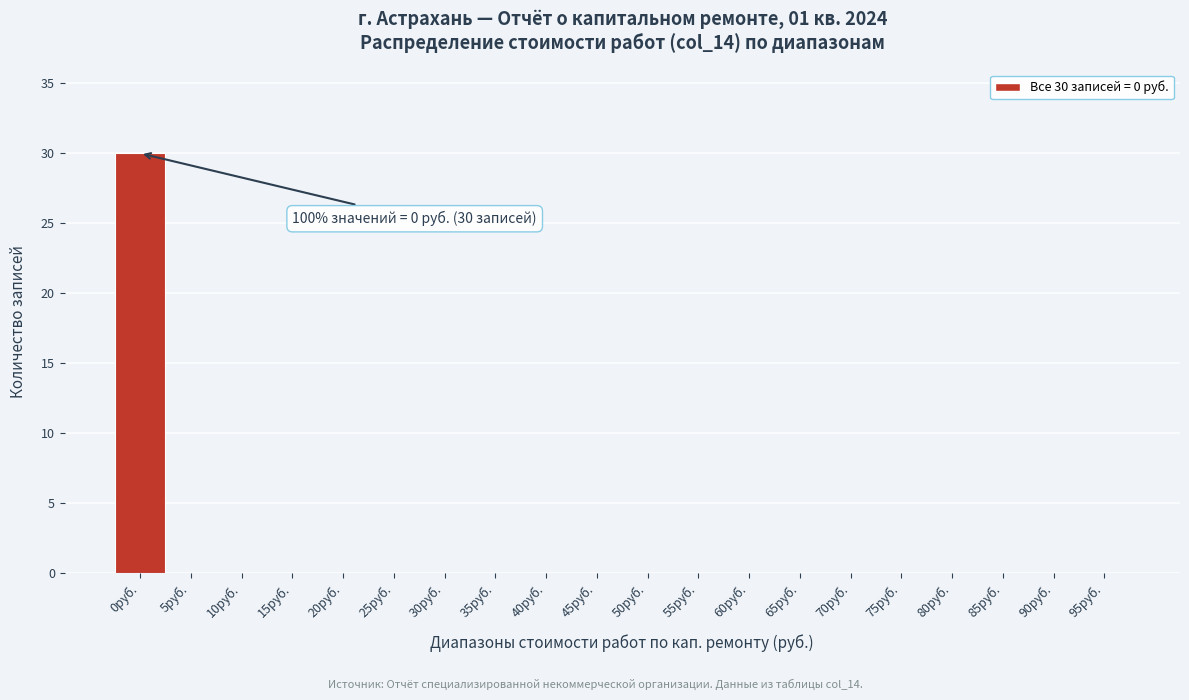

Reading right to left, what are all the values shown in this chart?

95руб.=0	90руб.=0	85руб.=0	80руб.=0	75руб.=0	70руб.=0	65руб.=0	60руб.=0	55руб.=0	50руб.=0	45руб.=0	40руб.=0	35руб.=0	30руб.=0	25руб.=0	20руб.=0	15руб.=0	10руб.=0	5руб.=0	0руб.=30